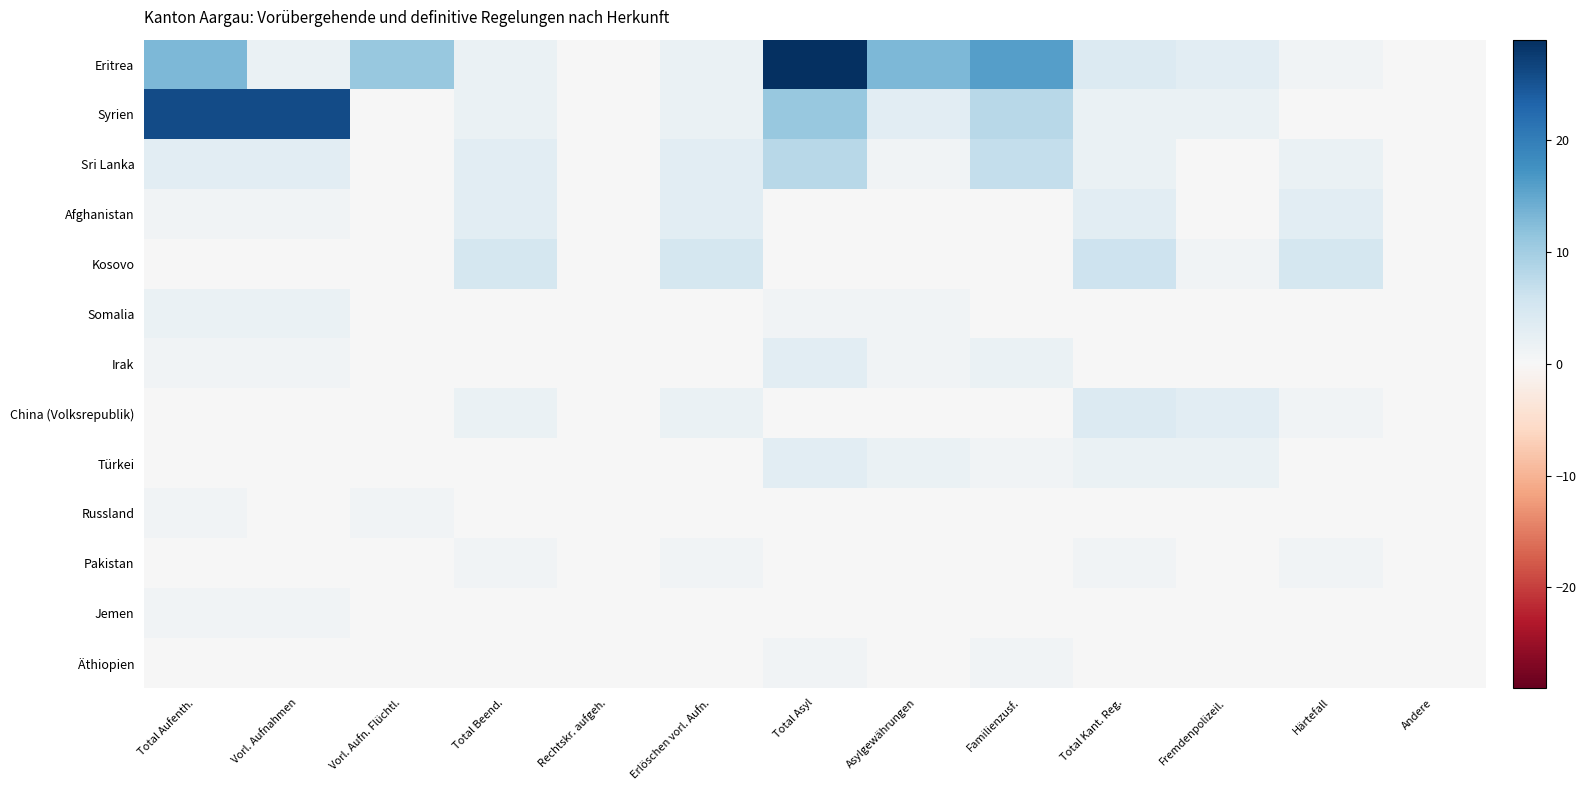

Reading left to right, what are all the values shown in this chart?

Eritrea: Total Aufenth.=13	Vorl. Aufnahmen=2	Vorl. Aufn. Flüchtl.=11	Total Beend.=2	Rechtskr. aufgeh.=0	Erlöschen vorl. Aufn.=2	Total Asyl=29	Asylgewährungen=13	Familienzusf.=16	Total Kant. Reg.=4	Fremdenpolizeil.=3	Härtefall=1	Andere=0
Syrien: Total Aufenth.=26	Vorl. Aufnahmen=26	Vorl. Aufn. Flüchtl.=0	Total Beend.=2	Rechtskr. aufgeh.=0	Erlöschen vorl. Aufn.=2	Total Asyl=11	Asylgewährungen=3	Familienzusf.=8	Total Kant. Reg.=2	Fremdenpolizeil.=2	Härtefall=0	Andere=0
Sri Lanka: Total Aufenth.=3	Vorl. Aufnahmen=3	Vorl. Aufn. Flüchtl.=0	Total Beend.=3	Rechtskr. aufgeh.=0	Erlöschen vorl. Aufn.=3	Total Asyl=8	Asylgewährungen=1	Familienzusf.=7	Total Kant. Reg.=2	Fremdenpolizeil.=0	Härtefall=2	Andere=0
Afghanistan: Total Aufenth.=1	Vorl. Aufnahmen=1	Vorl. Aufn. Flüchtl.=0	Total Beend.=3	Rechtskr. aufgeh.=0	Erlöschen vorl. Aufn.=3	Total Asyl=0	Asylgewährungen=0	Familienzusf.=0	Total Kant. Reg.=3	Fremdenpolizeil.=0	Härtefall=3	Andere=0
Kosovo: Total Aufenth.=0	Vorl. Aufnahmen=0	Vorl. Aufn. Flüchtl.=0	Total Beend.=5	Rechtskr. aufgeh.=0	Erlöschen vorl. Aufn.=5	Total Asyl=0	Asylgewährungen=0	Familienzusf.=0	Total Kant. Reg.=6	Fremdenpolizeil.=1	Härtefall=5	Andere=0
Somalia: Total Aufenth.=2	Vorl. Aufnahmen=2	Vorl. Aufn. Flüchtl.=0	Total Beend.=0	Rechtskr. aufgeh.=0	Erlöschen vorl. Aufn.=0	Total Asyl=1	Asylgewährungen=1	Familienzusf.=0	Total Kant. Reg.=0	Fremdenpolizeil.=0	Härtefall=0	Andere=0
Irak: Total Aufenth.=1	Vorl. Aufnahmen=1	Vorl. Aufn. Flüchtl.=0	Total Beend.=0	Rechtskr. aufgeh.=0	Erlöschen vorl. Aufn.=0	Total Asyl=3	Asylgewährungen=1	Familienzusf.=2	Total Kant. Reg.=0	Fremdenpolizeil.=0	Härtefall=0	Andere=0
China (Volksrepublik): Total Aufenth.=0	Vorl. Aufnahmen=0	Vorl. Aufn. Flüchtl.=0	Total Beend.=2	Rechtskr. aufgeh.=0	Erlöschen vorl. Aufn.=2	Total Asyl=0	Asylgewährungen=0	Familienzusf.=0	Total Kant. Reg.=4	Fremdenpolizeil.=3	Härtefall=1	Andere=0
Türkei: Total Aufenth.=0	Vorl. Aufnahmen=0	Vorl. Aufn. Flüchtl.=0	Total Beend.=0	Rechtskr. aufgeh.=0	Erlöschen vorl. Aufn.=0	Total Asyl=3	Asylgewährungen=2	Familienzusf.=1	Total Kant. Reg.=2	Fremdenpolizeil.=2	Härtefall=0	Andere=0
Russland: Total Aufenth.=1	Vorl. Aufnahmen=0	Vorl. Aufn. Flüchtl.=1	Total Beend.=0	Rechtskr. aufgeh.=0	Erlöschen vorl. Aufn.=0	Total Asyl=0	Asylgewährungen=0	Familienzusf.=0	Total Kant. Reg.=0	Fremdenpolizeil.=0	Härtefall=0	Andere=0
Pakistan: Total Aufenth.=0	Vorl. Aufnahmen=0	Vorl. Aufn. Flüchtl.=0	Total Beend.=1	Rechtskr. aufgeh.=0	Erlöschen vorl. Aufn.=1	Total Asyl=0	Asylgewährungen=0	Familienzusf.=0	Total Kant. Reg.=1	Fremdenpolizeil.=0	Härtefall=1	Andere=0
Jemen: Total Aufenth.=1	Vorl. Aufnahmen=1	Vorl. Aufn. Flüchtl.=0	Total Beend.=0	Rechtskr. aufgeh.=0	Erlöschen vorl. Aufn.=0	Total Asyl=0	Asylgewährungen=0	Familienzusf.=0	Total Kant. Reg.=0	Fremdenpolizeil.=0	Härtefall=0	Andere=0
Äthiopien: Total Aufenth.=0	Vorl. Aufnahmen=0	Vorl. Aufn. Flüchtl.=0	Total Beend.=0	Rechtskr. aufgeh.=0	Erlöschen vorl. Aufn.=0	Total Asyl=1	Asylgewährungen=0	Familienzusf.=1	Total Kant. Reg.=0	Fremdenpolizeil.=0	Härtefall=0	Andere=0